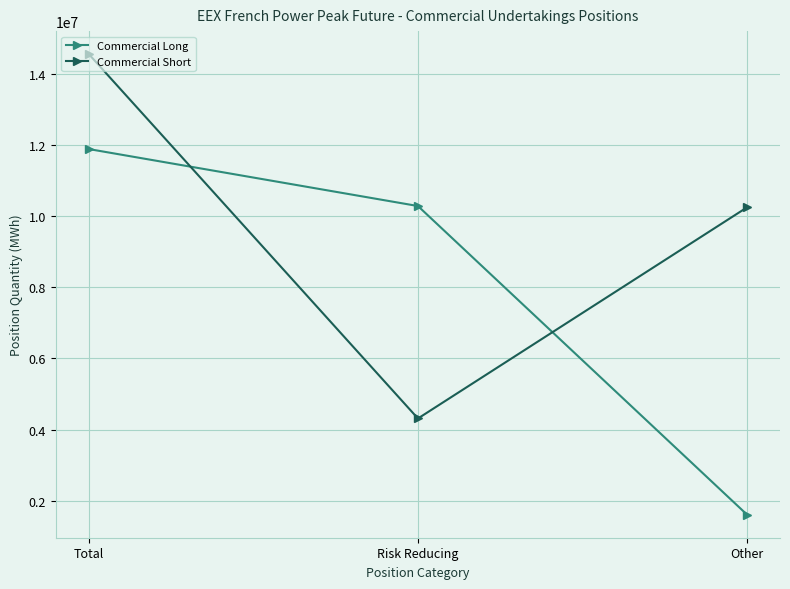

What is the value of the Commercial Long point at the 3rd from the left?

1603596